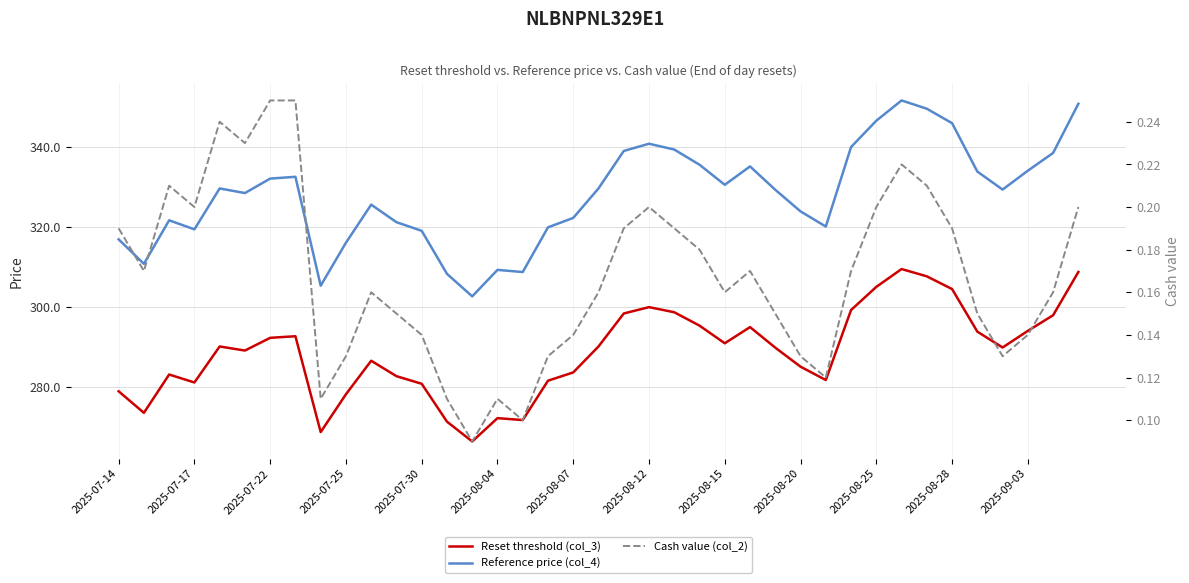

True or false: Reference price (col_4) and Reset threshold (col_3) intersect in this chart.

False